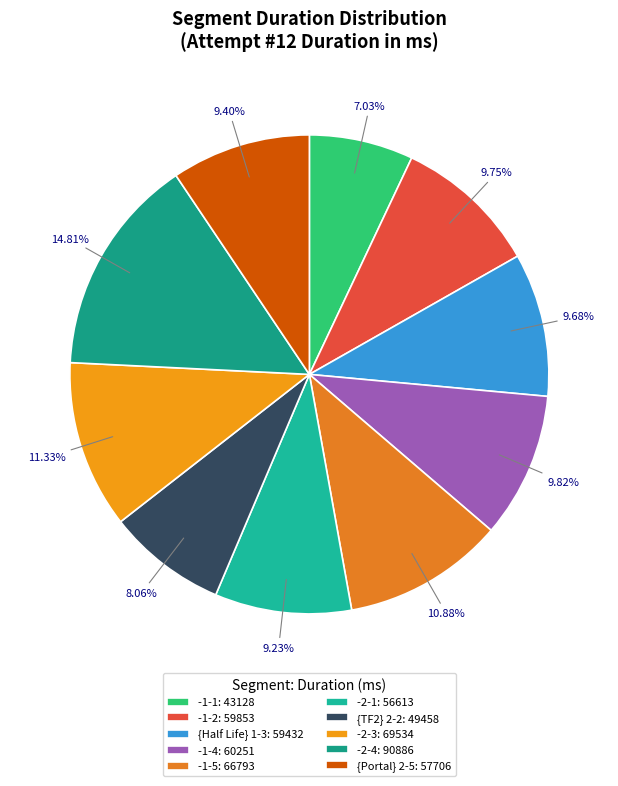

What is the smallest slice in the pie chart?

-1-1